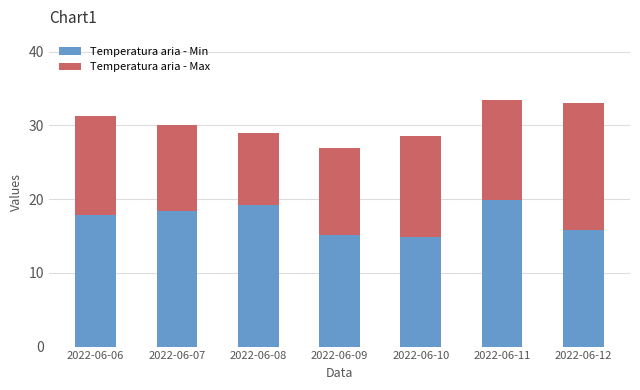

What is the minimum value for Temperatura aria - Min?

14.8